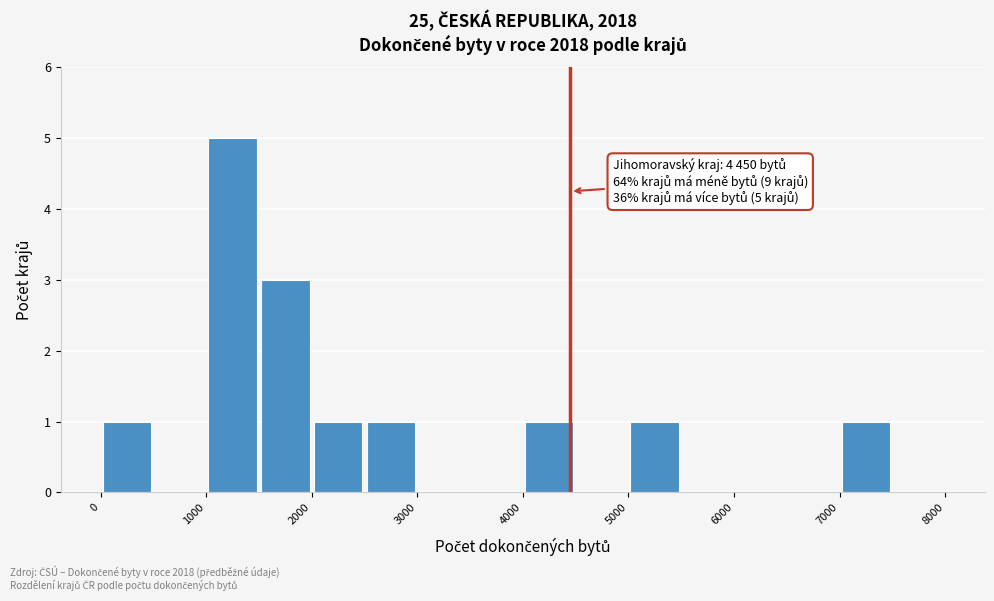

Over which range of the x-axis is the bar tallest?

1000 to 1500